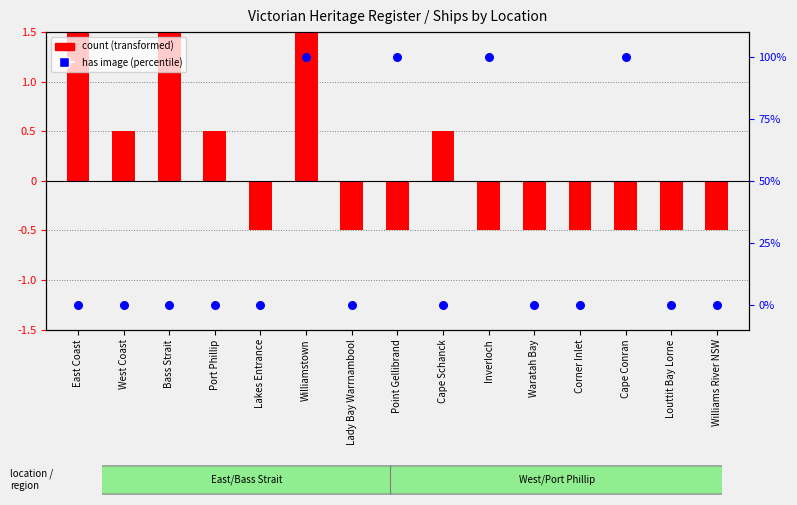

Which series has the largest total across all categories?

has image (percentile)